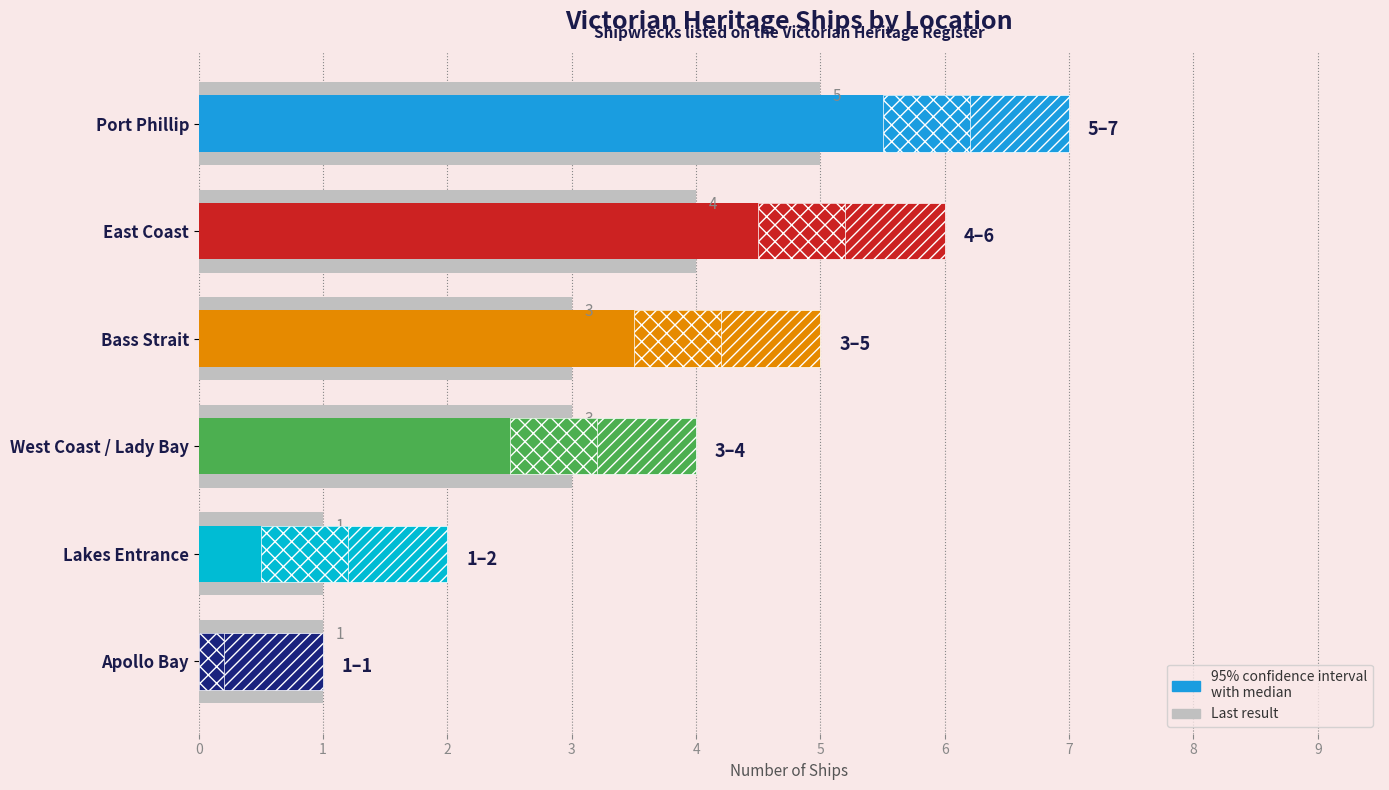

Is it true that the value at West Coast / Lady Bay is 3?

True